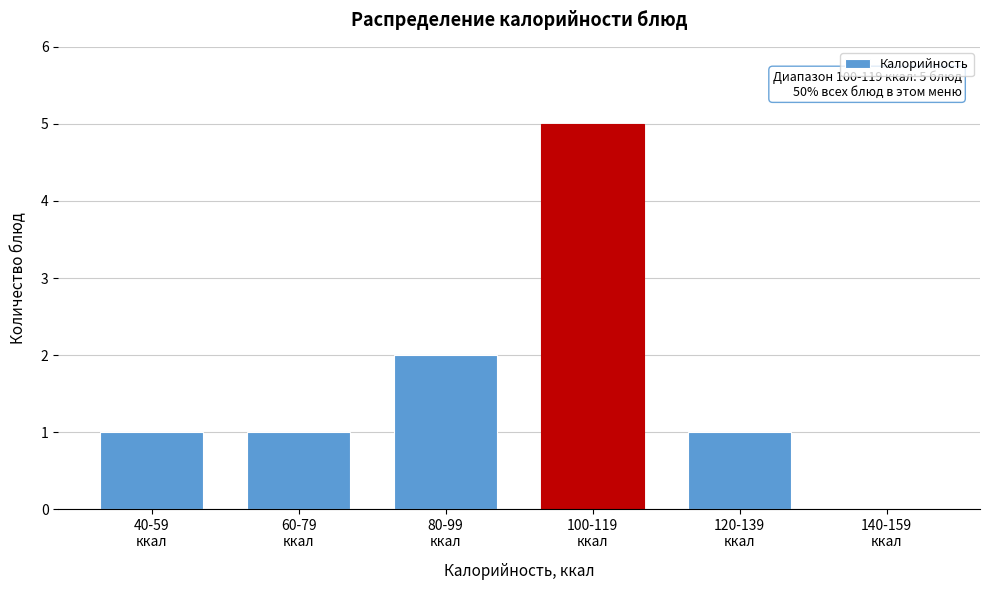

What is the maximum value shown in the chart?

5